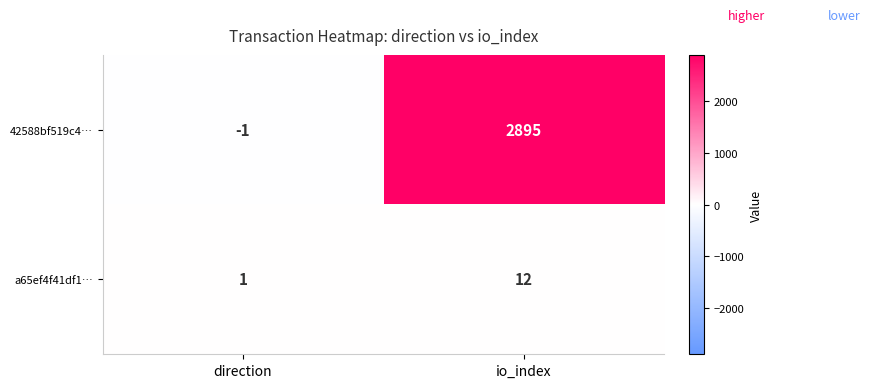

What is the difference between the 42588bf519c4… values at direction and io_index?

2896